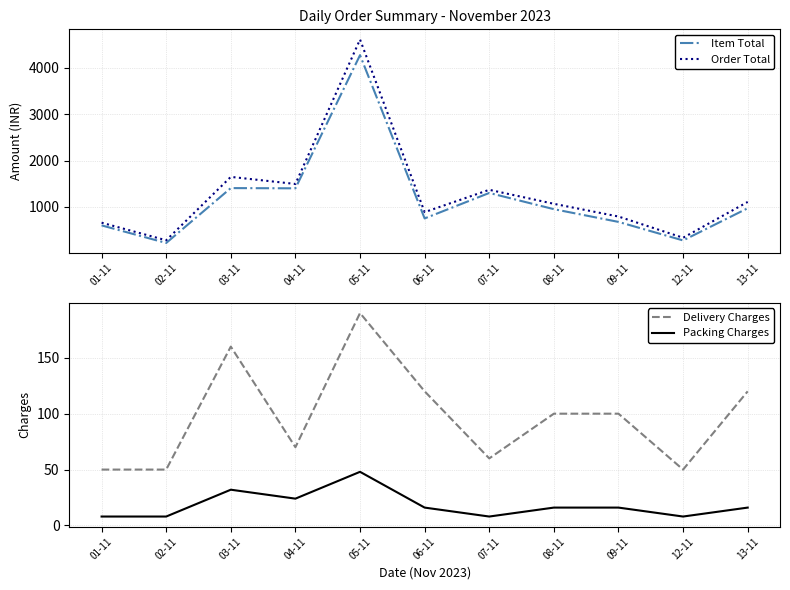

What is the average value of the Item Total series?

1165